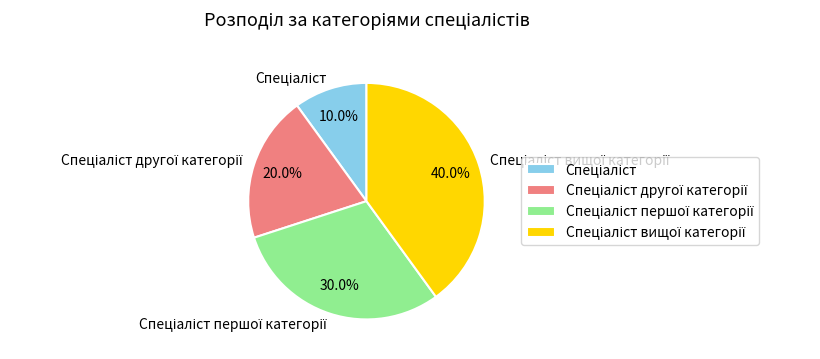

Does any single category account for the majority?

No